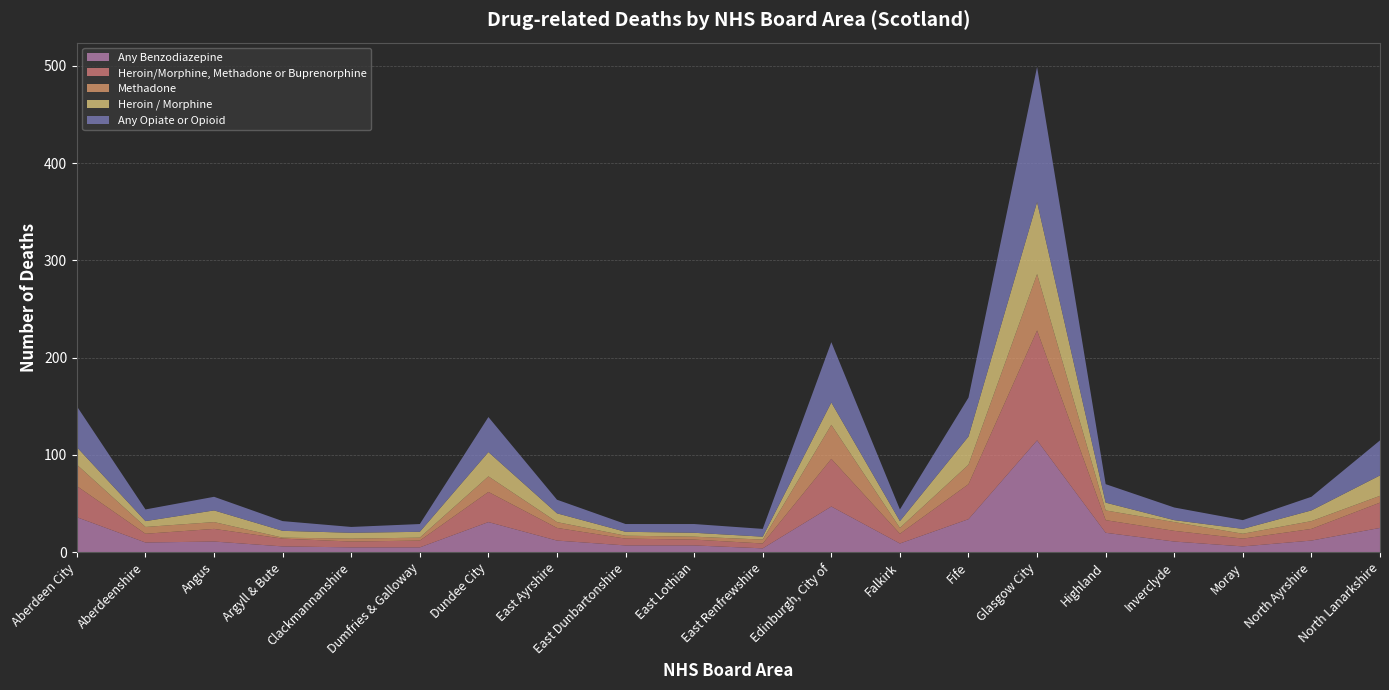

Reading left to right, list all the values displayed in this chart.

Any Benzodiazepine: Aberdeen City=36	Aberdeenshire=10	Angus=11	Argyll & Bute=6	Clackmannanshire=5	Dumfries & Galloway=5	Dundee City=31	East Ayrshire=12	East Dunbartonshire=7	East Lothian=7	East Renfrewshire=4	Edinburgh, City of=47	Falkirk=9	Fife=34	Glasgow City=115	Highland=20	Inverclyde=11	Moray=6	North Ayrshire=12	North Lanarkshire=25
Heroin/Morphine, Methadone or Buprenorphine: Aberdeen City=32	Aberdeenshire=9	Angus=13	Argyll & Bute=8	Clackmannanshire=6	Dumfries & Galloway=7	Dundee City=31	East Ayrshire=13	East Dunbartonshire=7	East Lothian=6	East Renfrewshire=5	Edinburgh, City of=49	Falkirk=10	Fife=36	Glasgow City=113	Highland=13	Inverclyde=11	Moray=8	North Ayrshire=12	North Lanarkshire=26
Methadone: Aberdeen City=22	Aberdeenshire=7	Angus=7	Argyll & Bute=1	Clackmannanshire=3	Dumfries & Galloway=3	Dundee City=16	East Ayrshire=6	East Dunbartonshire=3	East Lothian=3	East Renfrewshire=4	Edinburgh, City of=35	Falkirk=6	Fife=20	Glasgow City=58	Highland=10	Inverclyde=9	Moray=5	North Ayrshire=8	North Lanarkshire=7
Heroin / Morphine: Aberdeen City=18	Aberdeenshire=6	Angus=12	Argyll & Bute=7	Clackmannanshire=6	Dumfries & Galloway=6	Dundee City=25	East Ayrshire=9	East Dunbartonshire=4	East Lothian=4	East Renfrewshire=3	Edinburgh, City of=23	Falkirk=7	Fife=29	Glasgow City=74	Highland=8	Inverclyde=2	Moray=5	North Ayrshire=11	North Lanarkshire=21
Any Opiate or Opioid: Aberdeen City=42	Aberdeenshire=12	Angus=14	Argyll & Bute=10	Clackmannanshire=6	Dumfries & Galloway=8	Dundee City=36	East Ayrshire=14	East Dunbartonshire=8	East Lothian=9	East Renfrewshire=8	Edinburgh, City of=62	Falkirk=12	Fife=40	Glasgow City=139	Highland=19	Inverclyde=13	Moray=9	North Ayrshire=14	North Lanarkshire=36